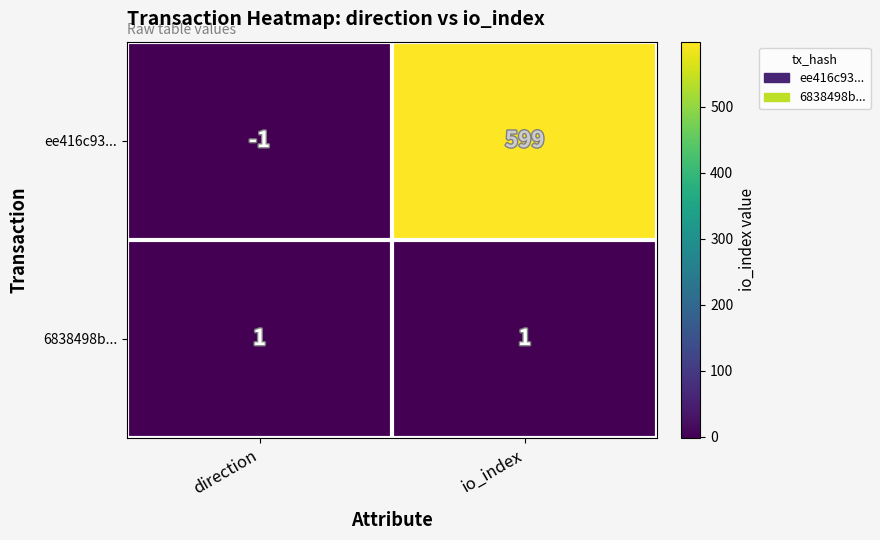

At which category is the sum across all series the highest?

io_index